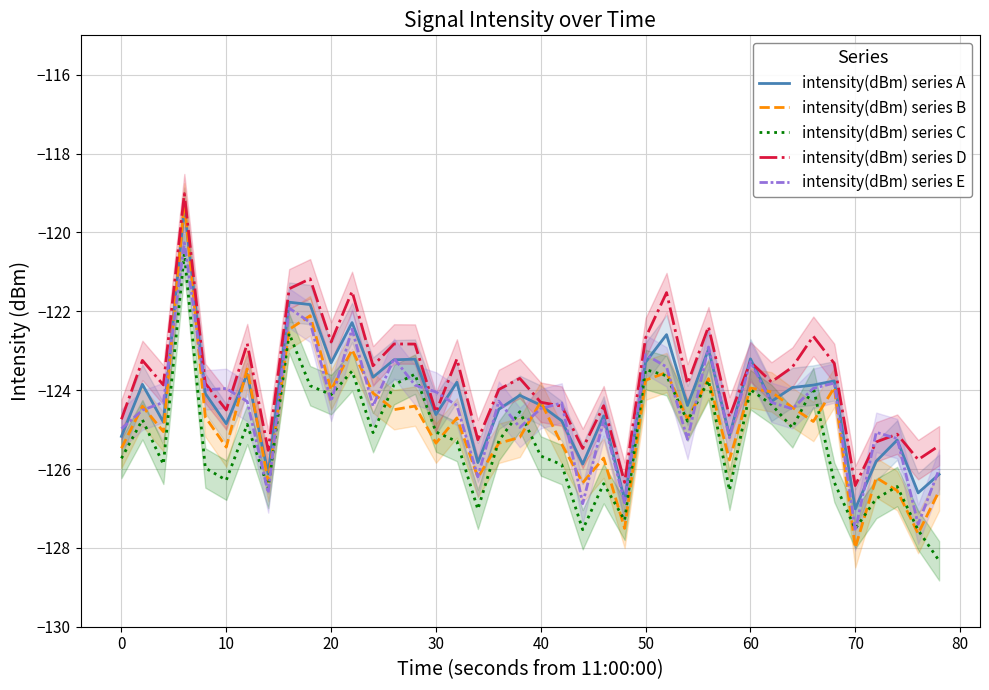

The value of intensity(dBm) series D at 30 is -124.6. True or false?

True